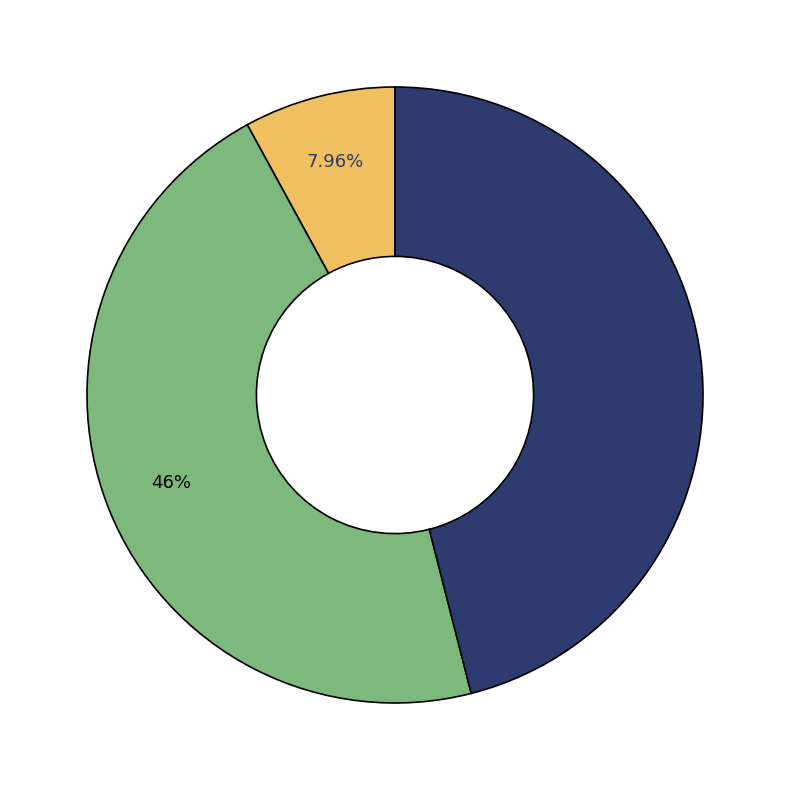

Does any single category account for the majority?

No